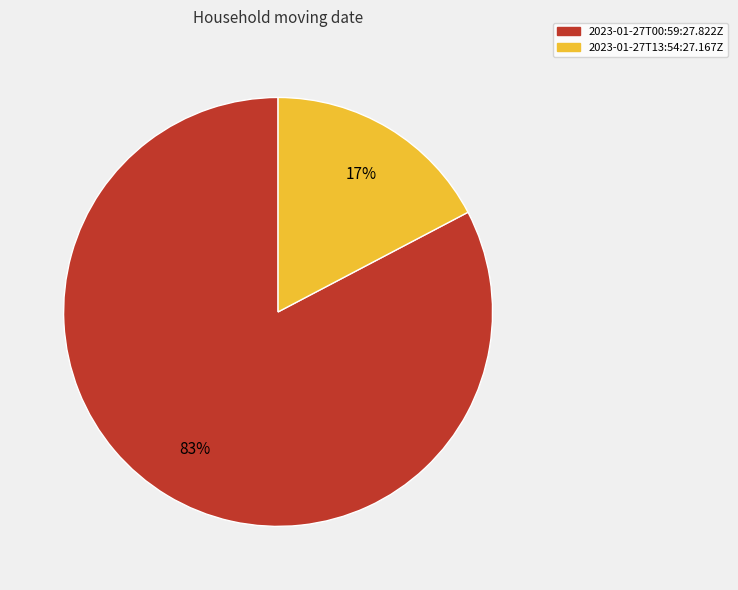

To the nearest percent, what is the combined percentage of 2023-01-27T13:54:27.167Z and 2023-01-27T00:59:27.822Z?

100%